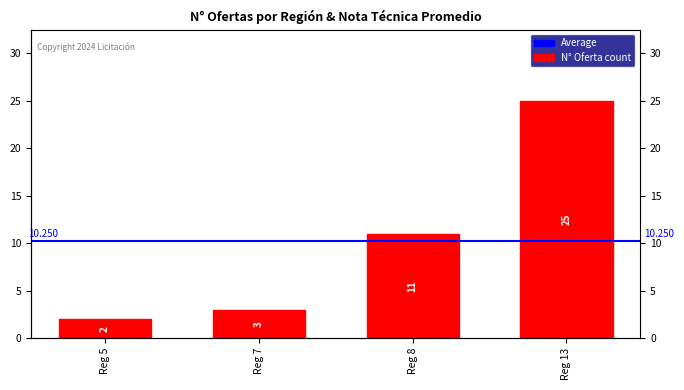

What is the difference between the values at Reg 7 and Reg 13?

22